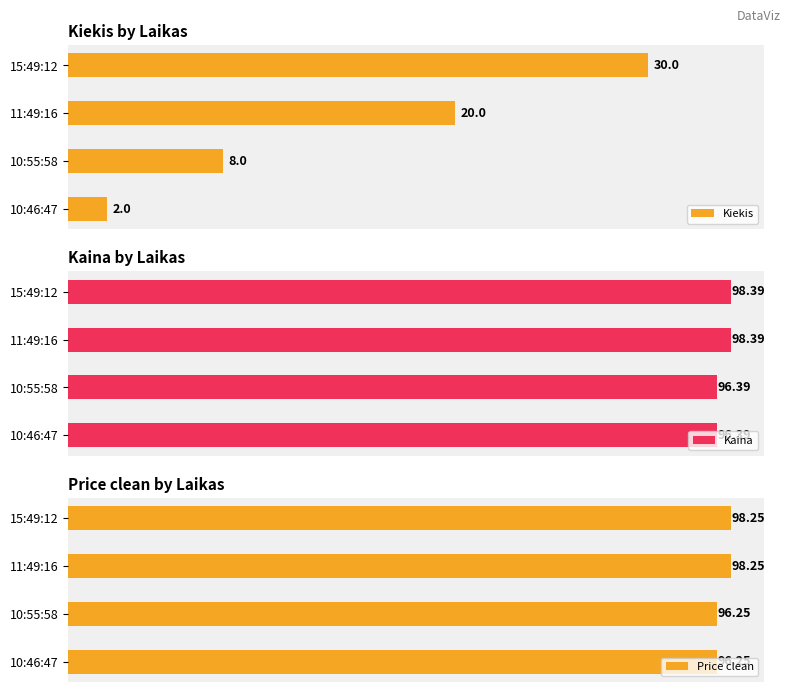

List the labels in order of Kiekis value, largest first.

15:49:12, 11:49:16, 10:55:58, 10:46:47